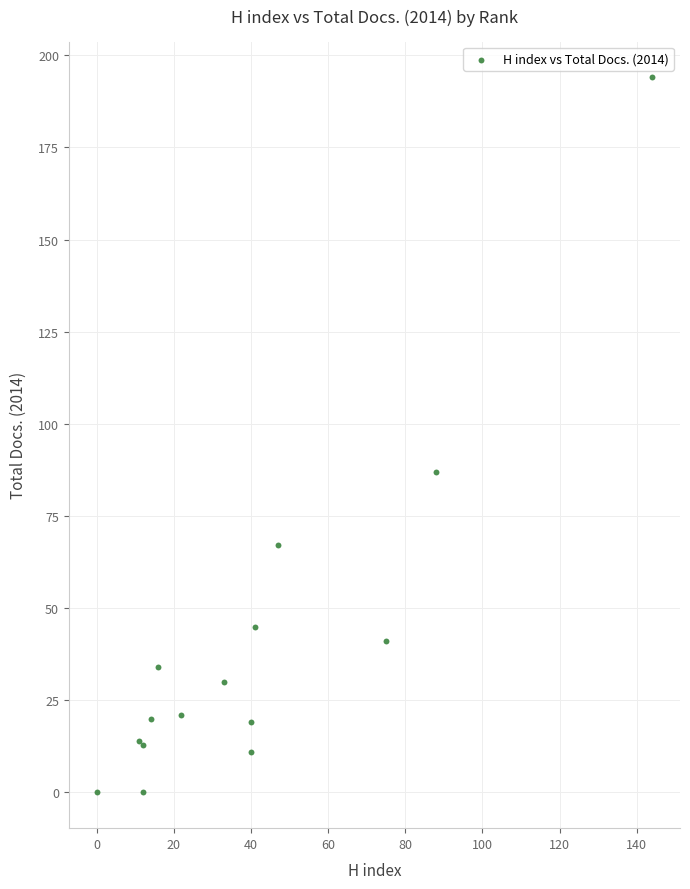

What Y value in the scatter plot is closest to 97?

87